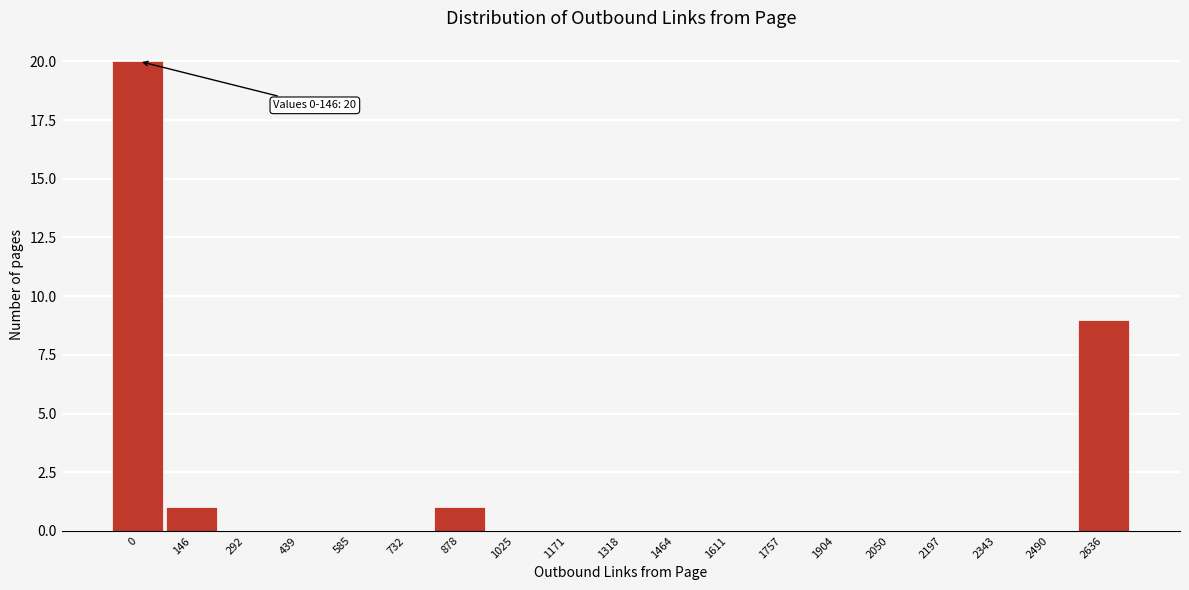

Reading left to right, list all the values displayed in this chart.

0=20	146=1	292=0	439=0	585=0	732=0	878=1	1025=0	1171=0	1318=0	1464=0	1611=0	1757=0	1904=0	2050=0	2197=0	2343=0	2490=0	2636=9